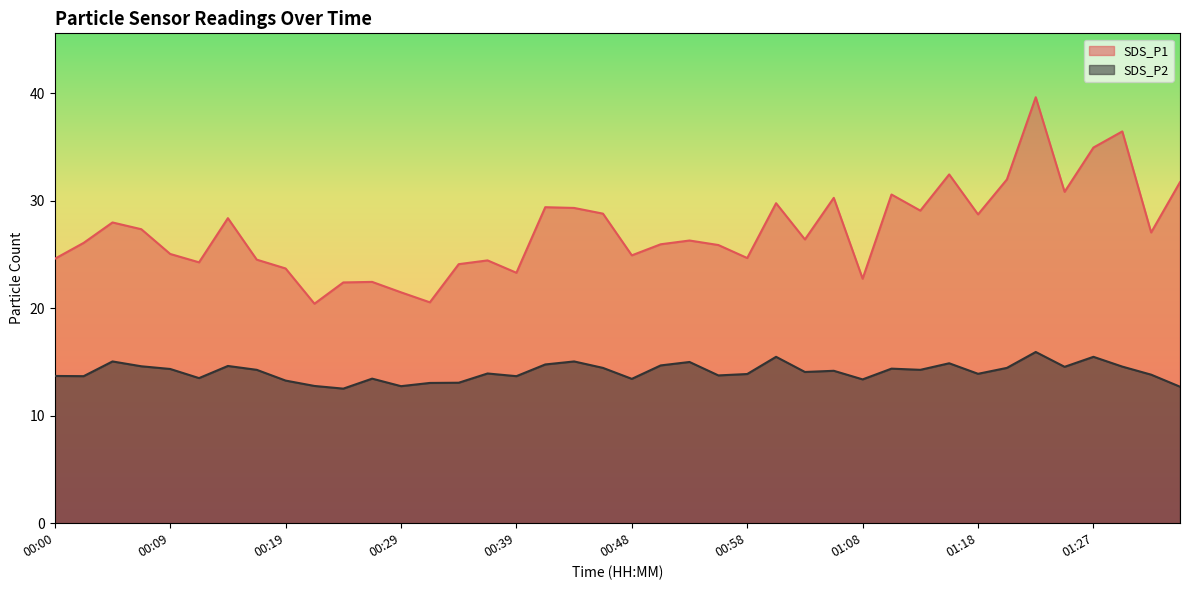

Count the number of data series in this chart.

2